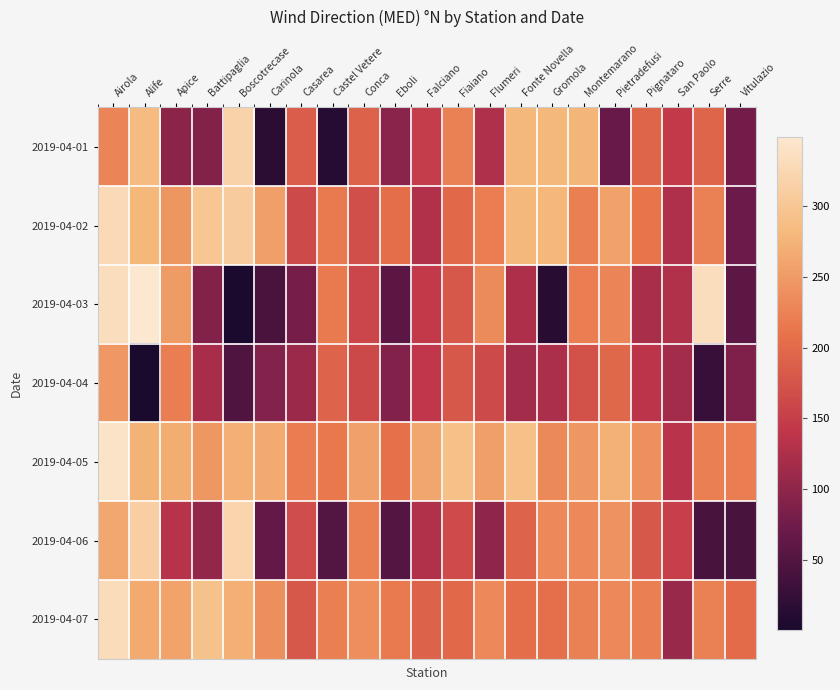

What is the spread (max minus min) of values at Flumeri?

155